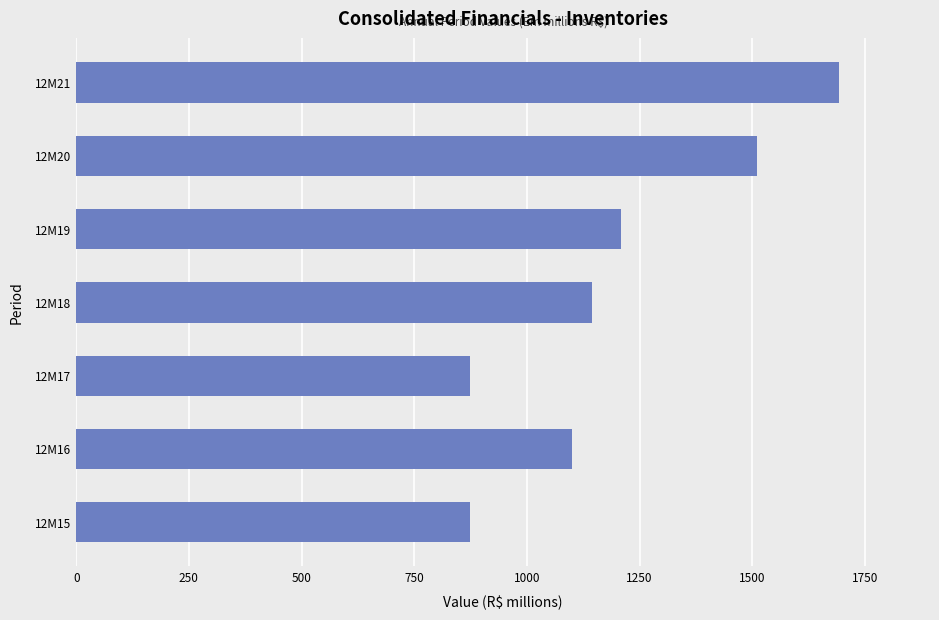

What is the difference between the second highest and second lowest values?

635.3